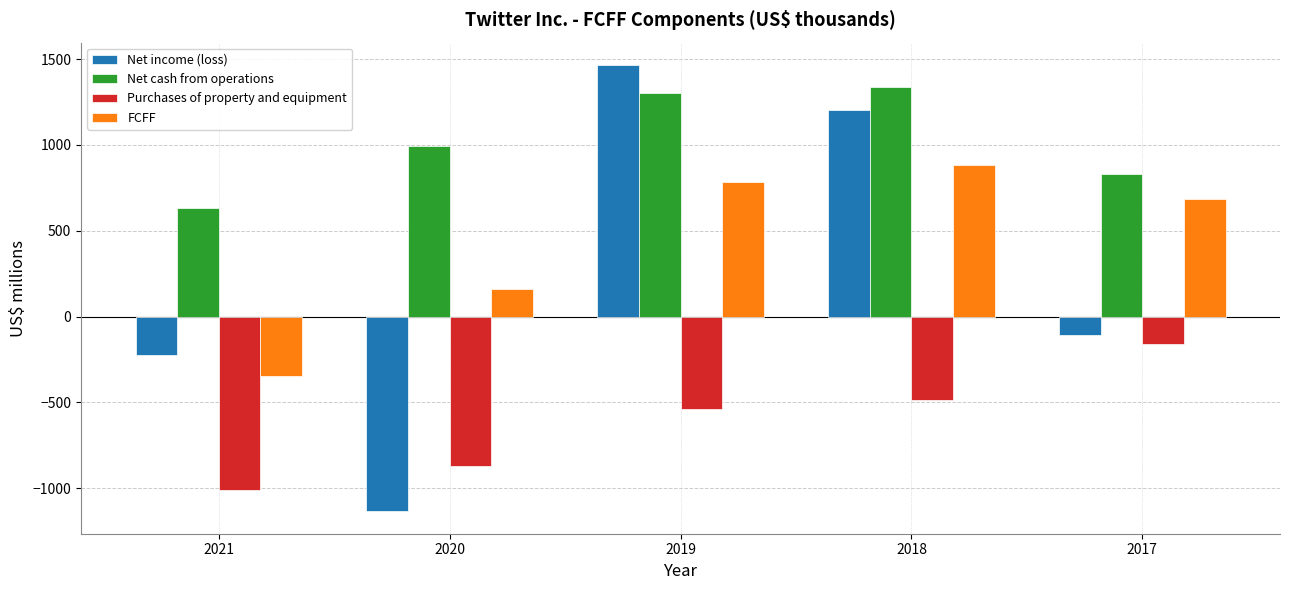

At which category does the chart reach its peak across all series?

2019